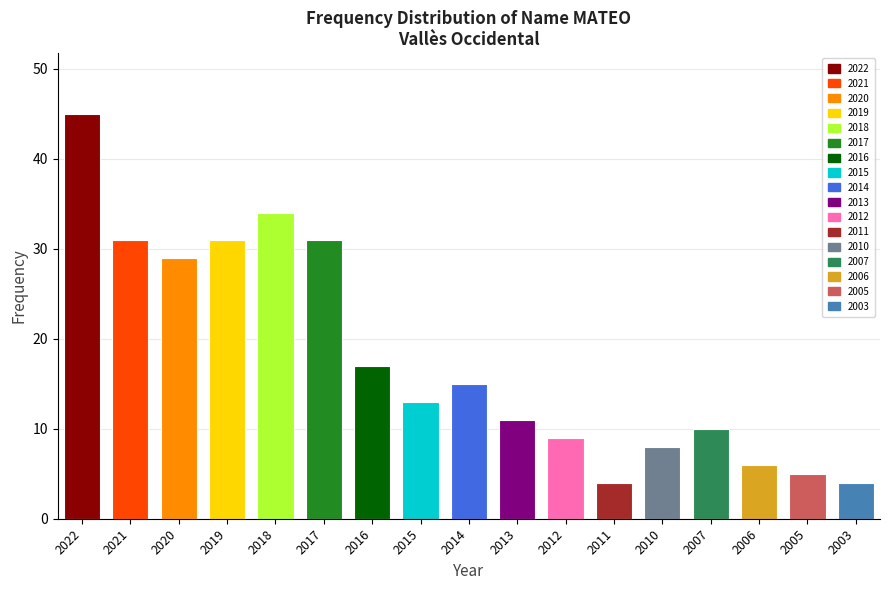

Reading left to right, transcribe all the data shown in this chart.

2022=45	2021=31	2020=29	2019=31	2018=34	2017=31	2016=17	2015=13	2014=15	2013=11	2012=9	2011=4	2010=8	2007=10	2006=6	2005=5	2003=4